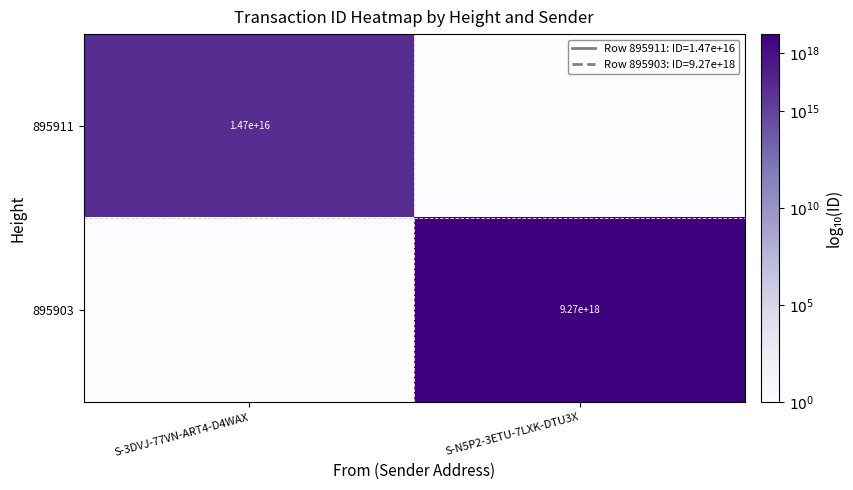

The value of 895903 at S-N5P2-3ETU-7LXK-DTU3X is 2997971643937900544. True or false?

False